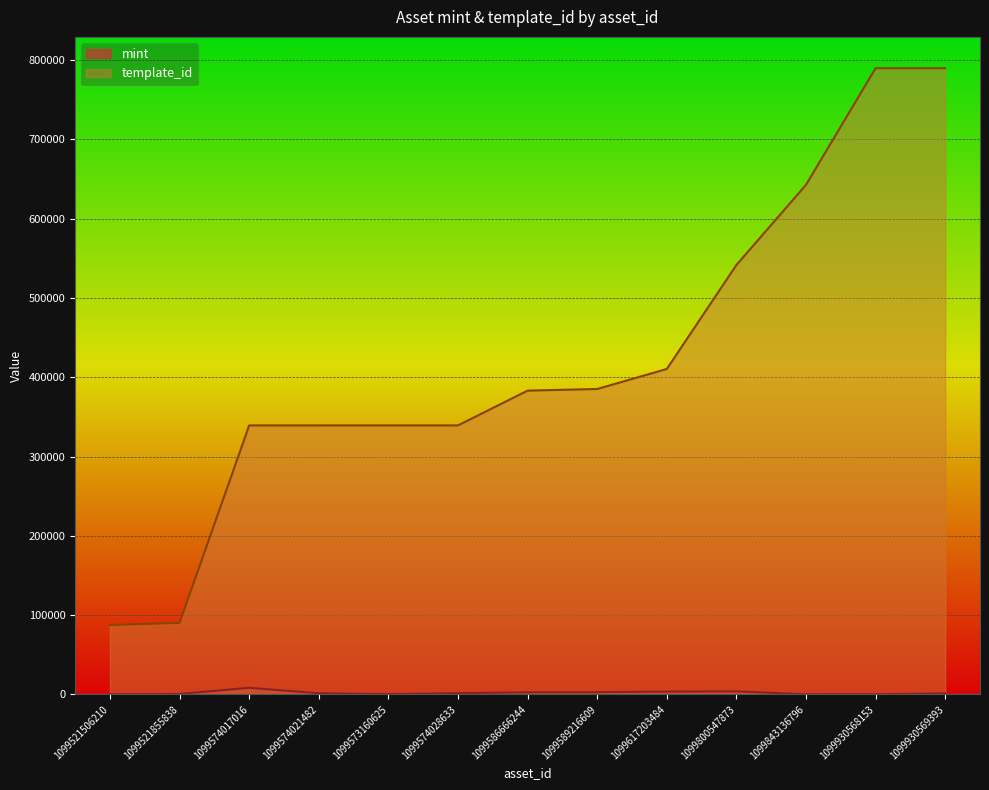

What is the label of the 10th point from the left?

1099800547873